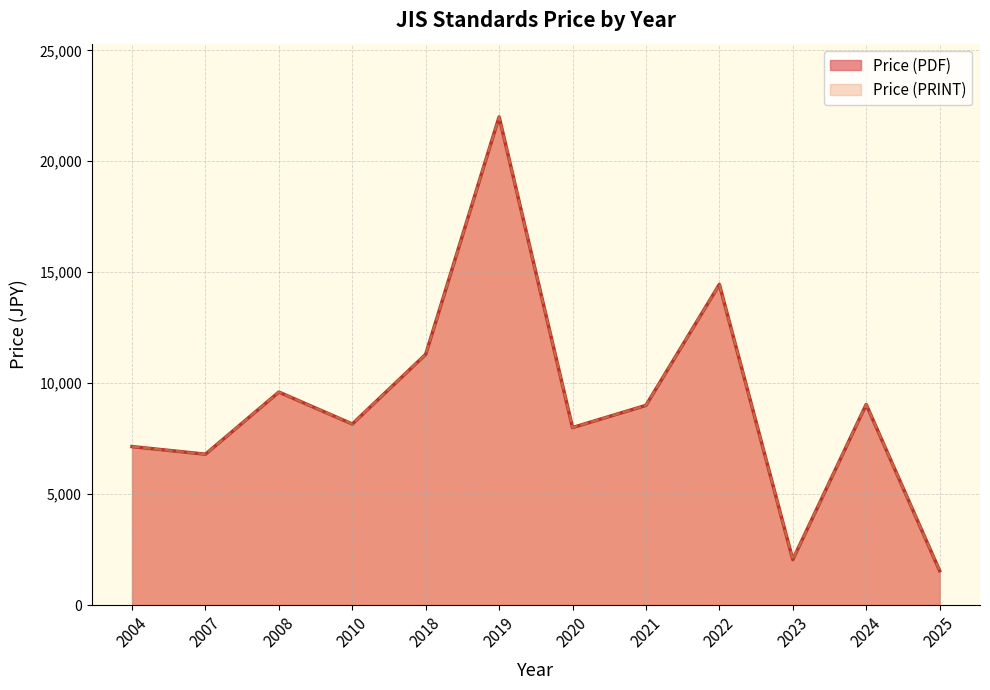

True or false: Price (PRINT) has more than 0 interior local peaks.

True